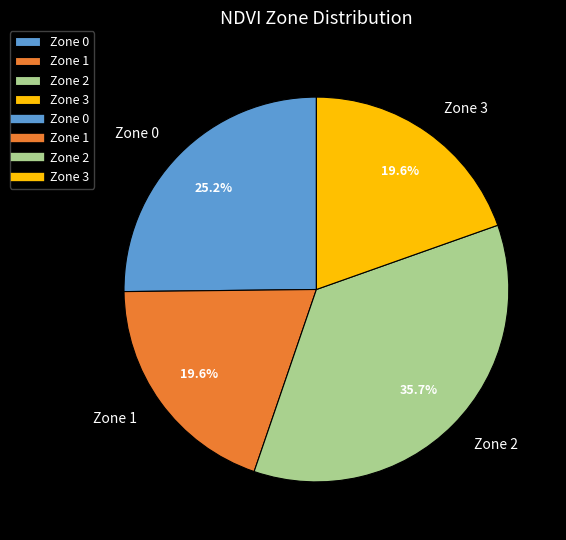

Is the sum of Zone 1 and Zone 2 greater than half?

Yes